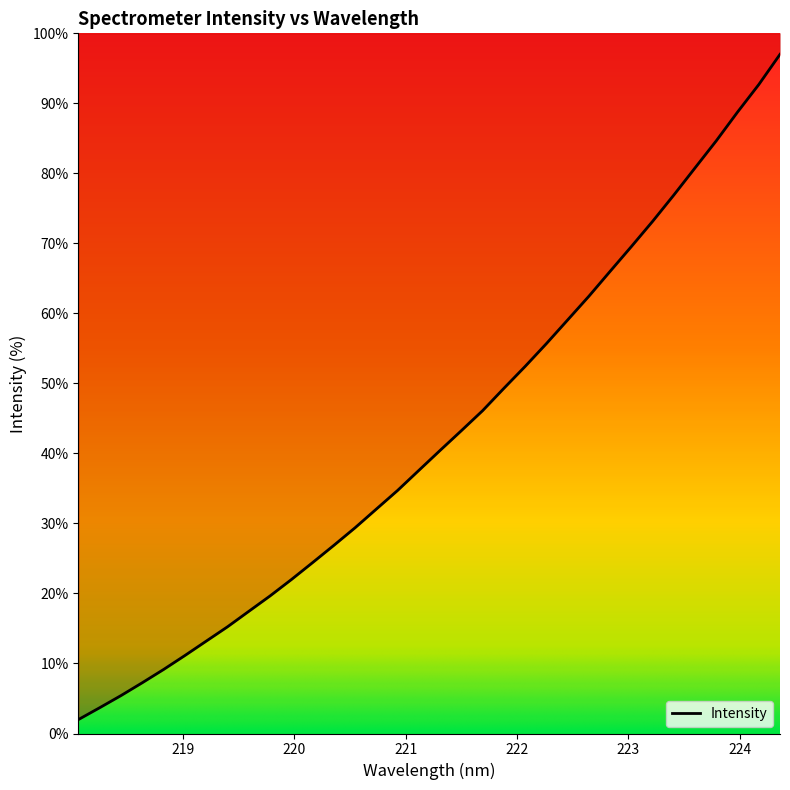

Reading right to left, transcribe all the data shown in this chart.

224.3616=97.0	224.1709=92.7	223.9802=88.8	223.7895=84.7	223.5987=80.8	223.408=76.9	223.2172=73.1	223.0264=69.5	222.8355=66.0	222.6447=62.5	222.4538=59.1	222.263=55.7	222.0721=52.4	221.8812=49.3	221.6902=46.1	221.4993=43.3	221.3083=40.4	221.1174=37.6	220.9264=34.7	220.7354=32.1	220.5444=29.4	220.3533=26.9	220.1623=24.4	219.9712=22.0	219.7801=19.6	219.589=17.4	219.3979=15.2	219.2067=13.2	219.0156=11.1	218.8244=9.1	218.6332=7.3	218.442=5.4	218.2508=3.7	218.0596=2.0